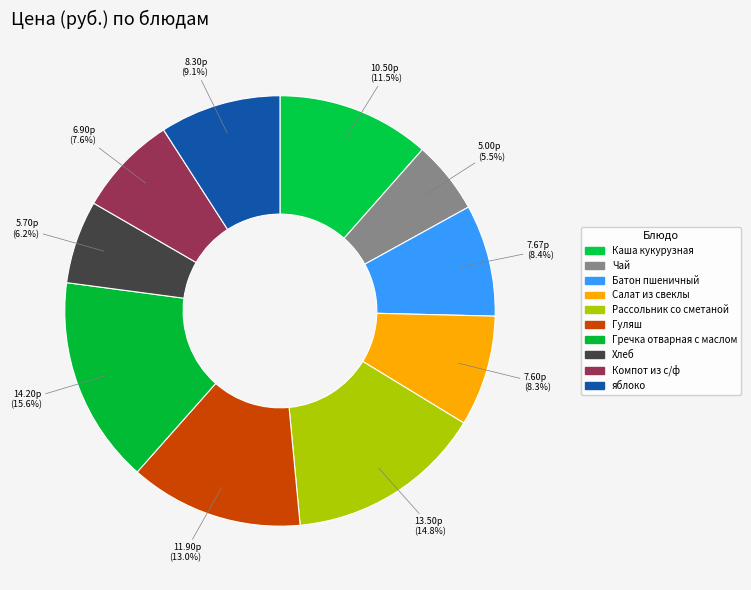

To the nearest percent, what is the difference between the largest and smallest slice percentages?

10%